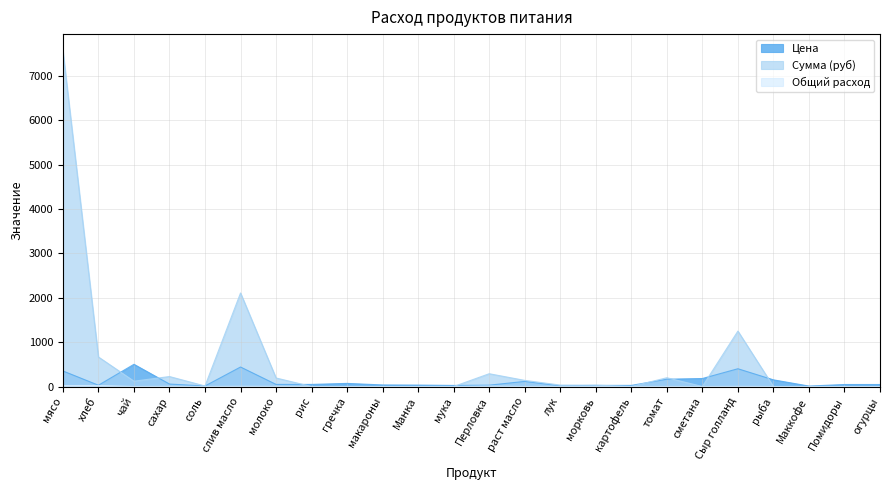

Does the chart display data point markers on the line(s)?

No